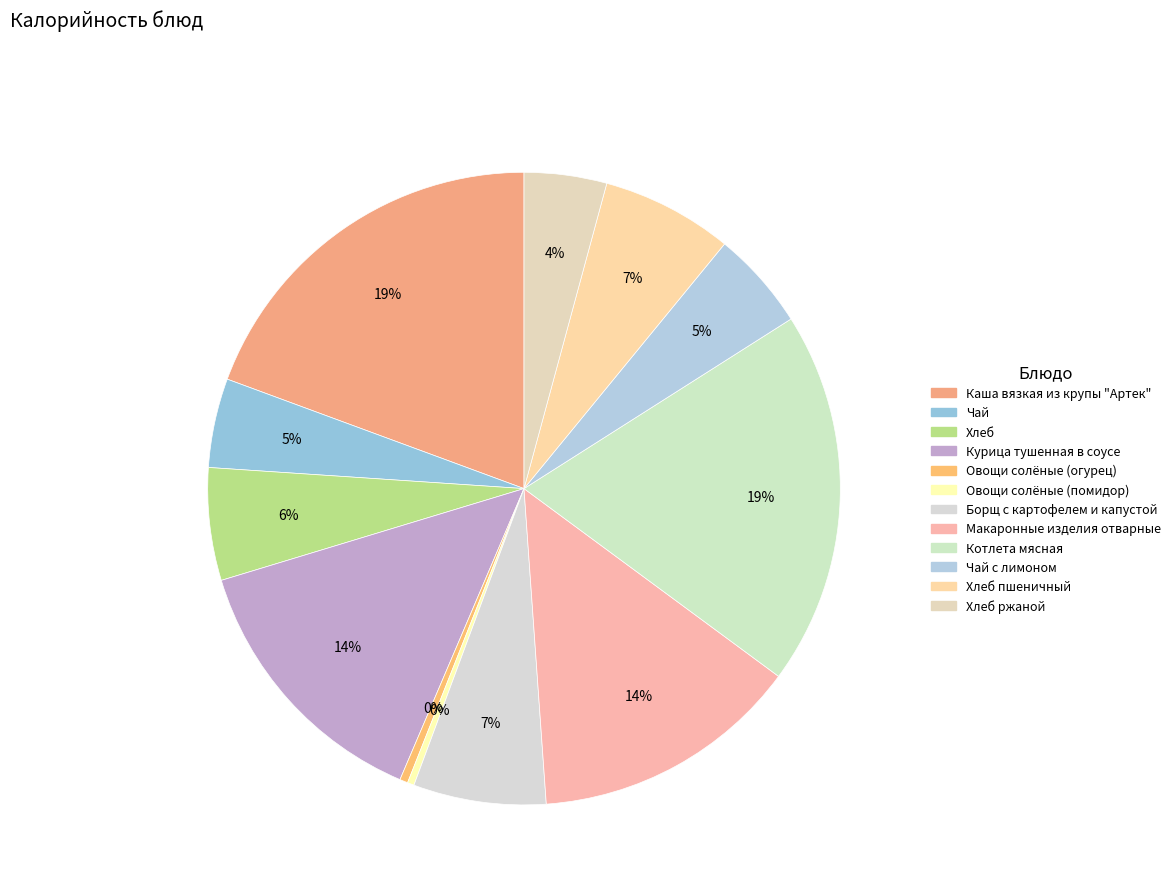

How many segments does this pie chart have?

12